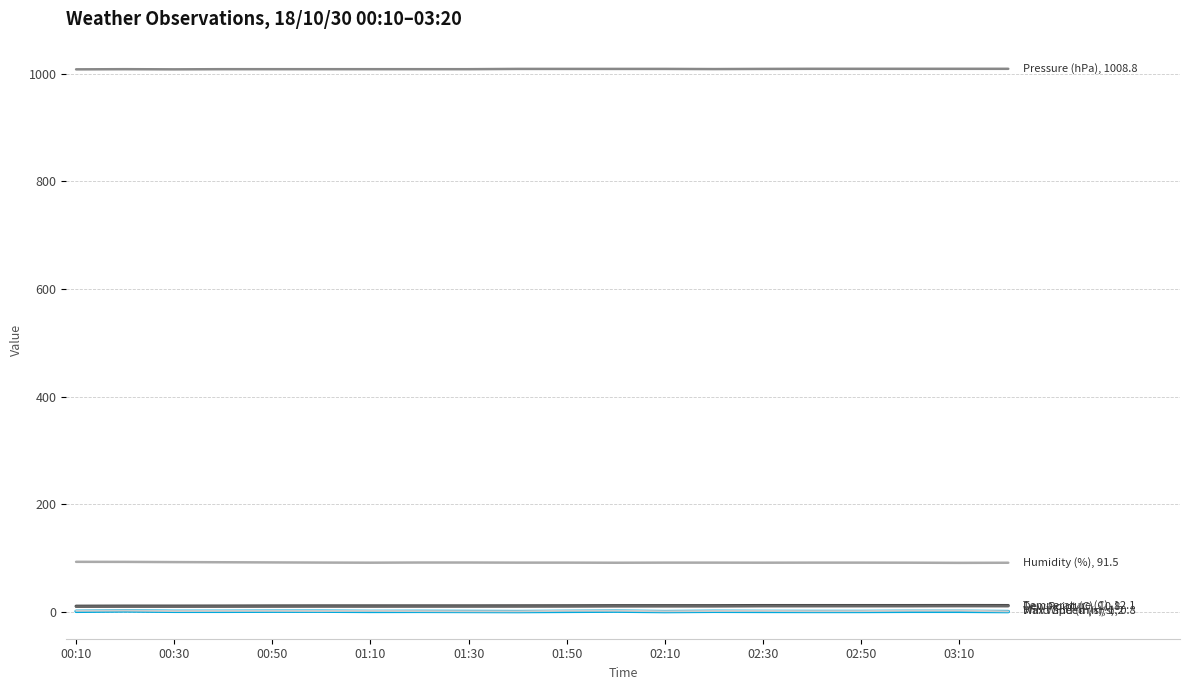

What is the maximum value shown in the chart?

1008.8